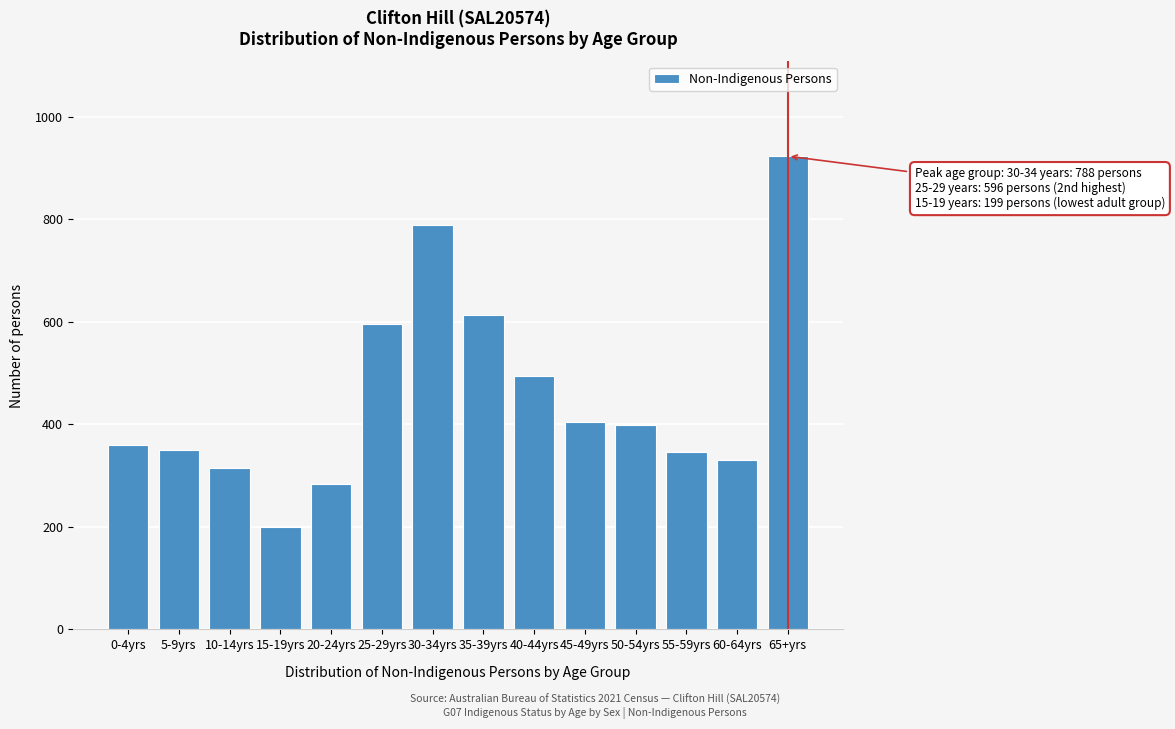

What is the change in value from 30-34yrs to 55-59yrs?

-442